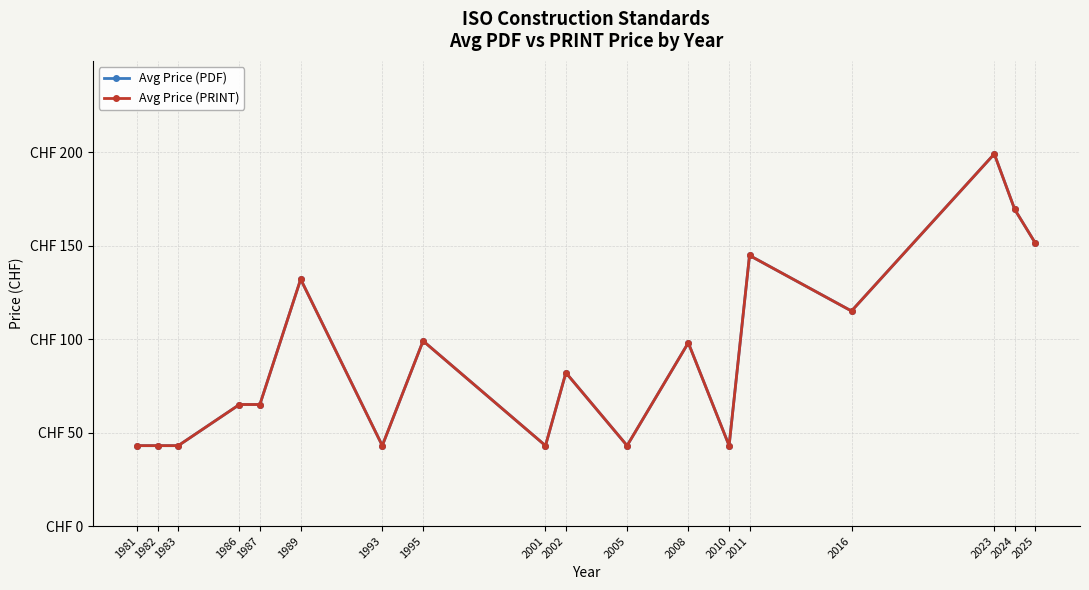

Does the chart have visible grid lines?

Yes